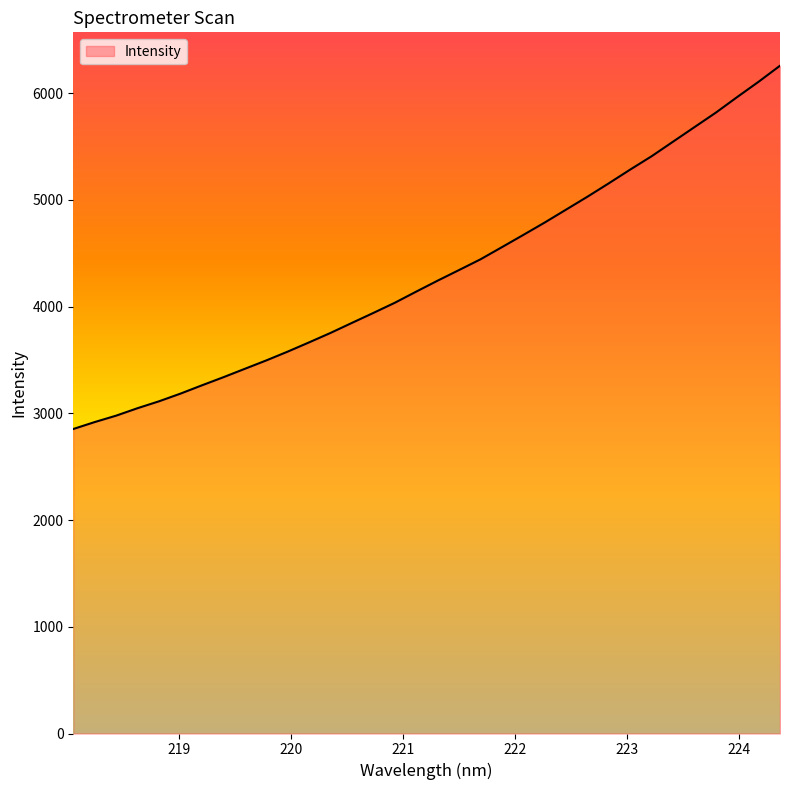

What is the difference between the maximum and second lowest values?

3339.4